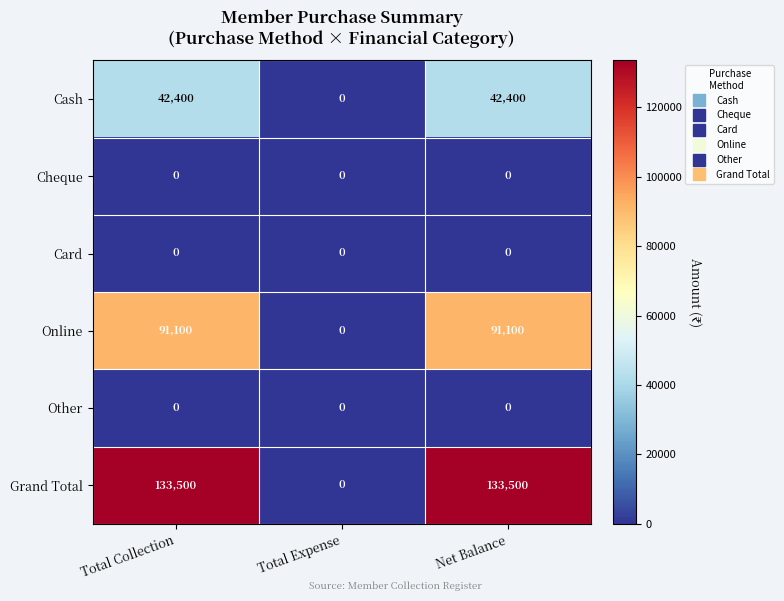

Reading left to right, list all the values displayed in this chart.

Cash: 42400	0	42400
Cheque: 0	0	0
Card: 0	0	0
Online: 91100	0	91100
Other: 0	0	0
Grand Total: 133500	0	133500